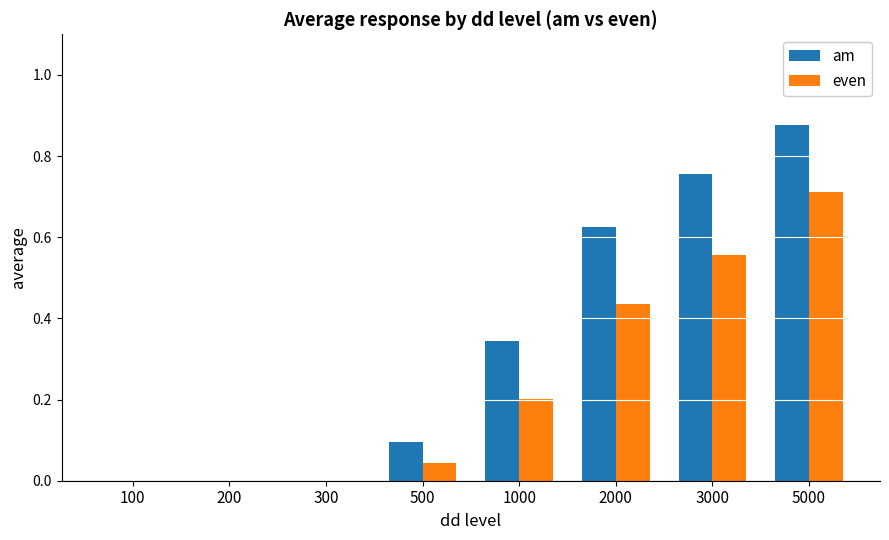

True or false: even has a value of 0.0 at 200.

True